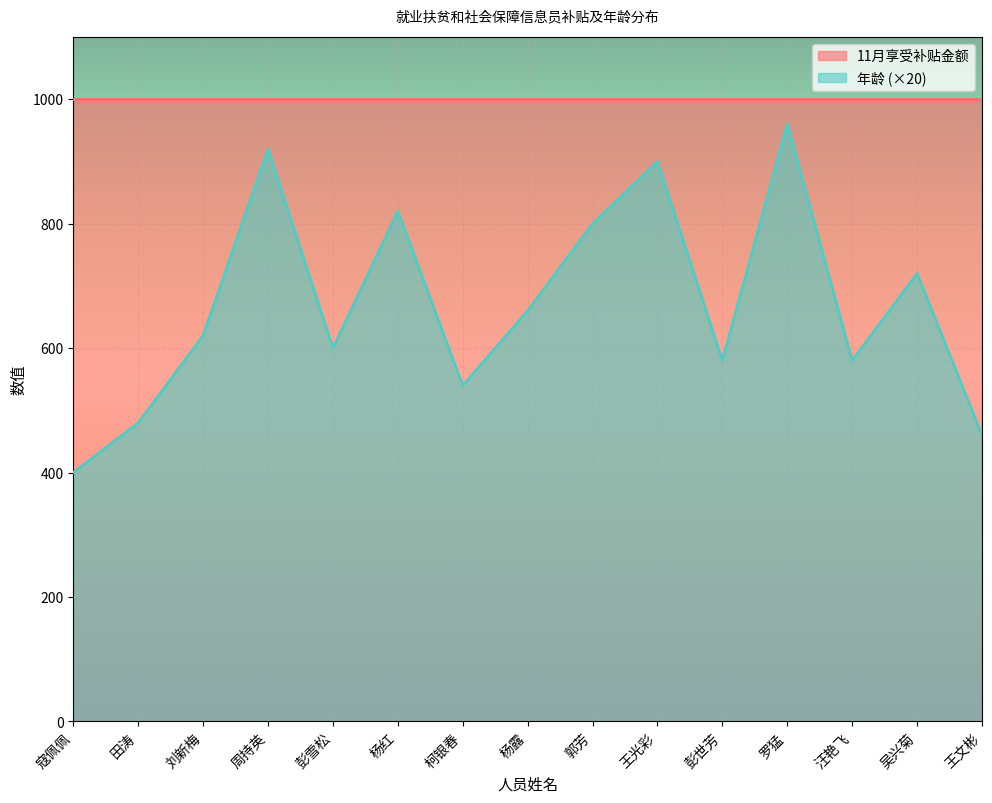

What is the difference between the maximum and minimum values?

560